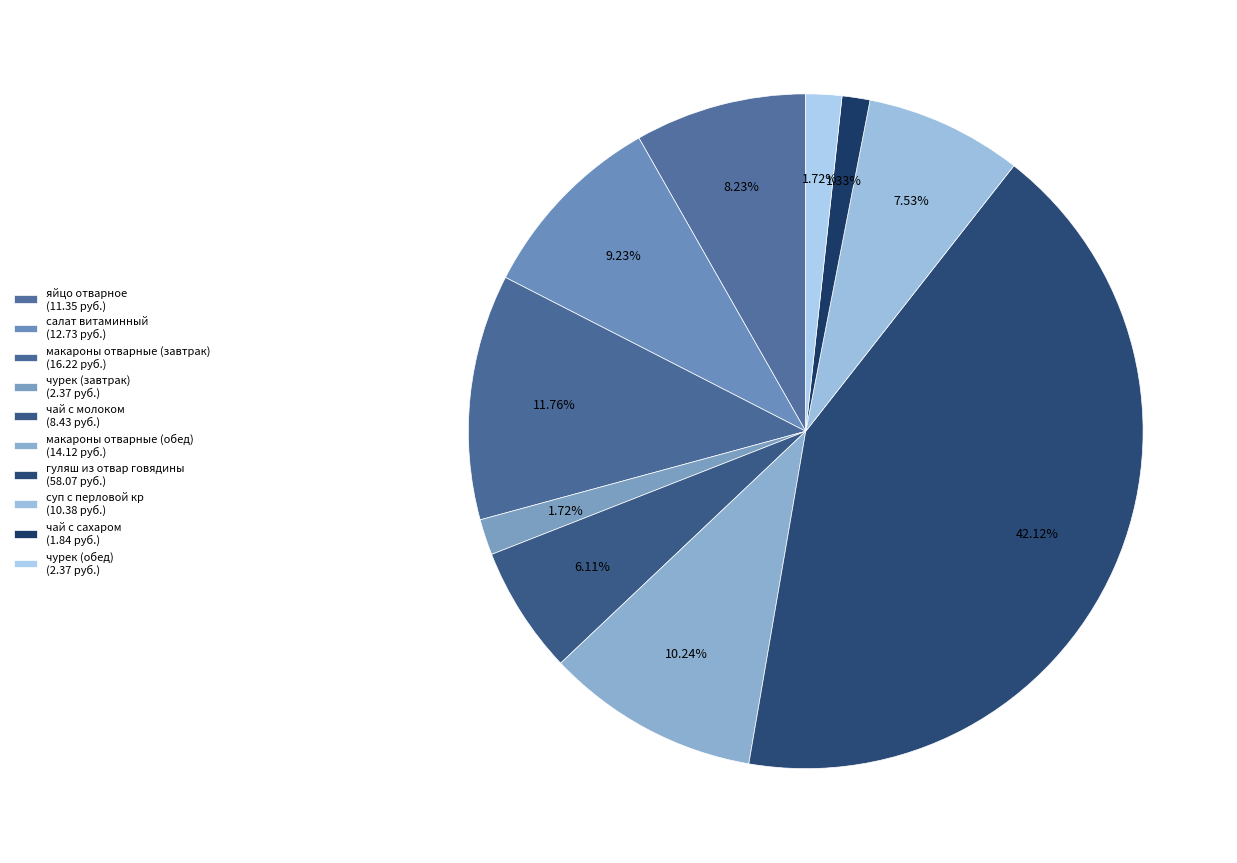

How many slices are in this pie chart?

10